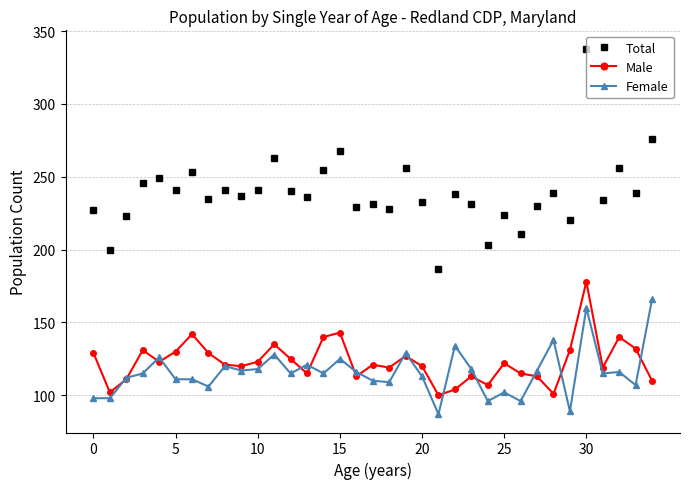

What is the highest value of the Female series?

166